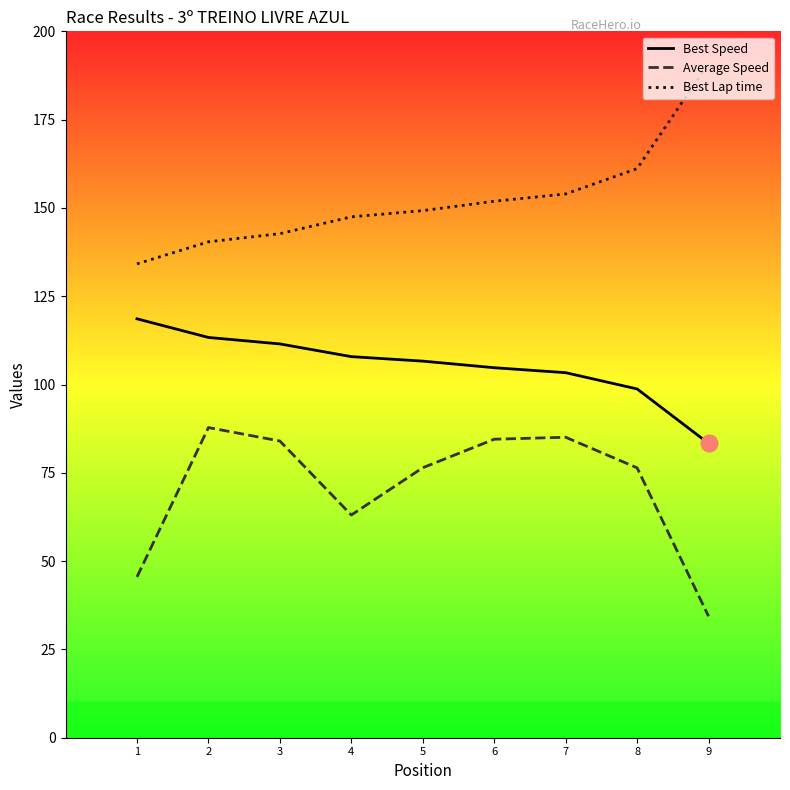

Which series changed the most between 4 and 7?

Average Speed